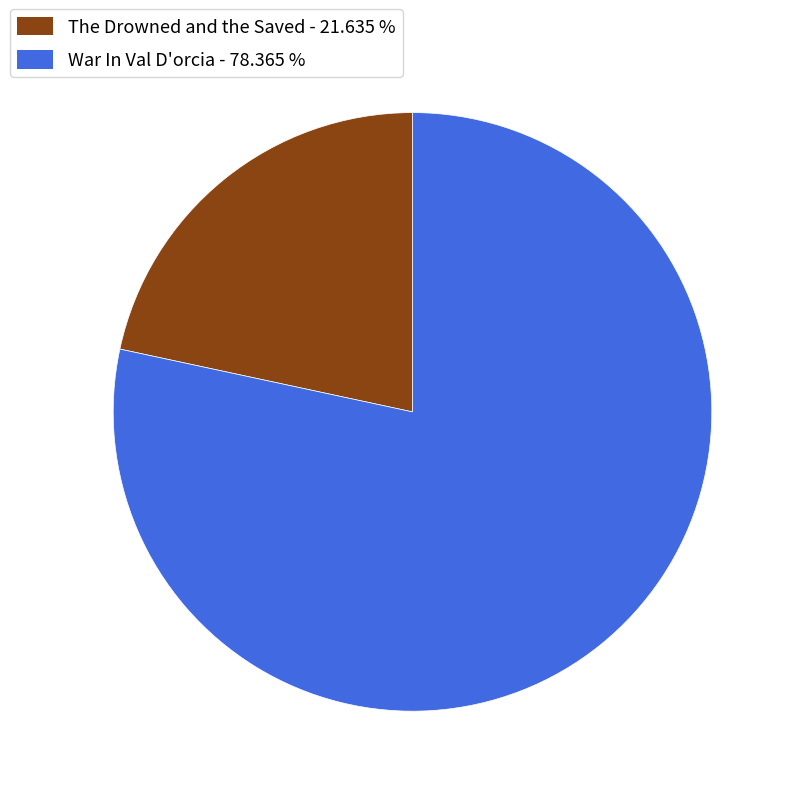

Combined, do War In Val D'orcia and The Drowned and the Saved account for over 50%?

Yes